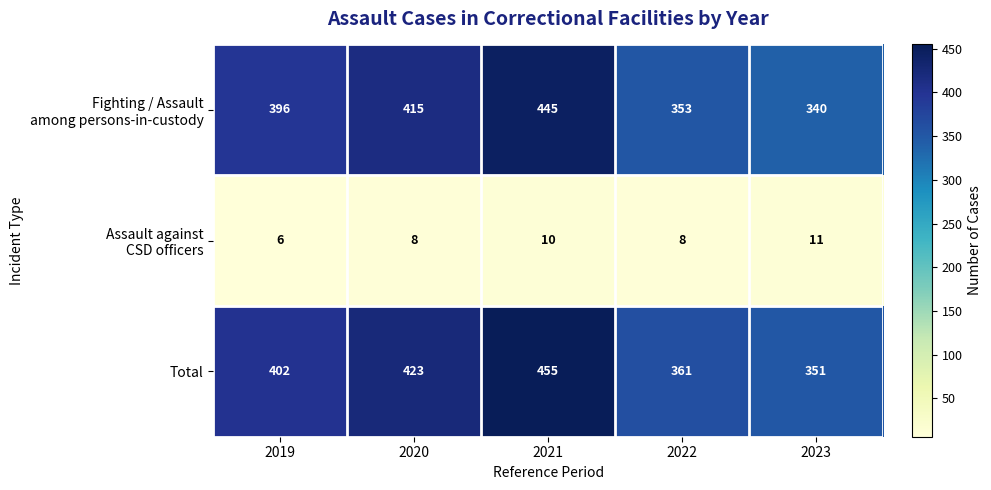

What is the difference between the highest and lowest values at 2022?

353